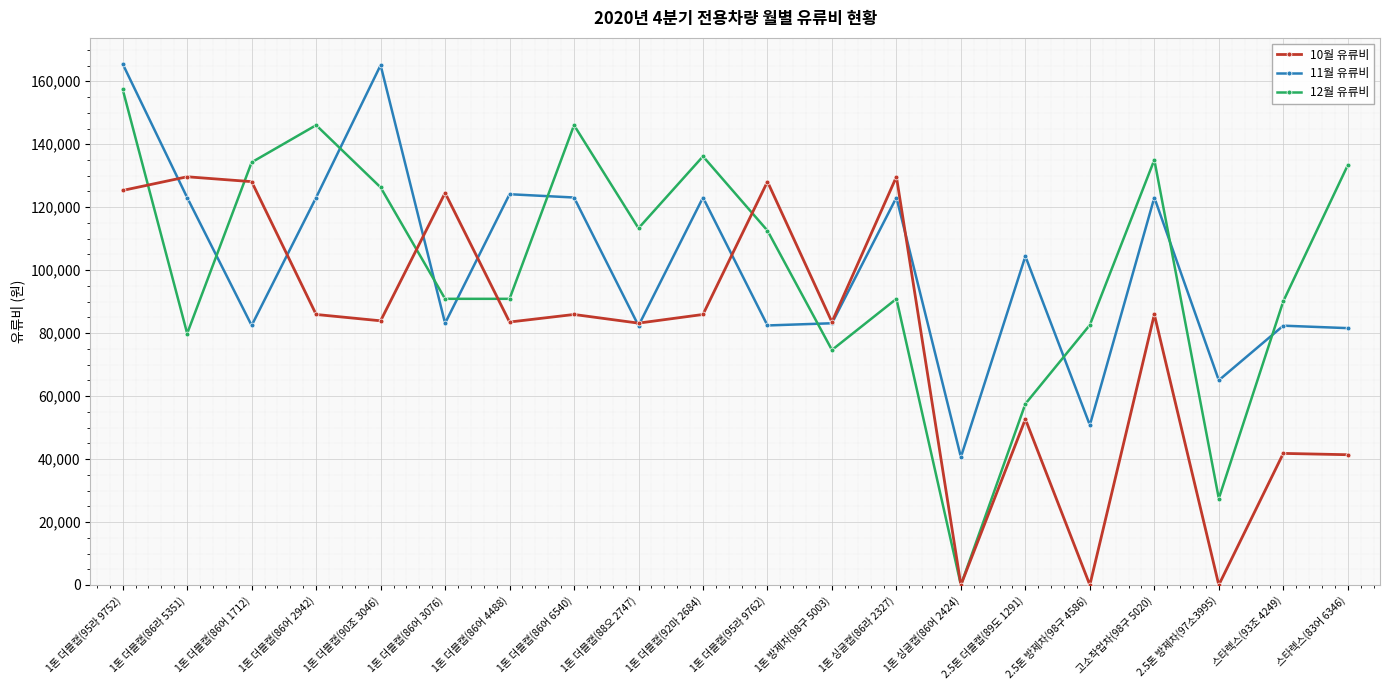

What is the spread (max minus min) of values at 1톤 더블캡(86어 6540)?

60130